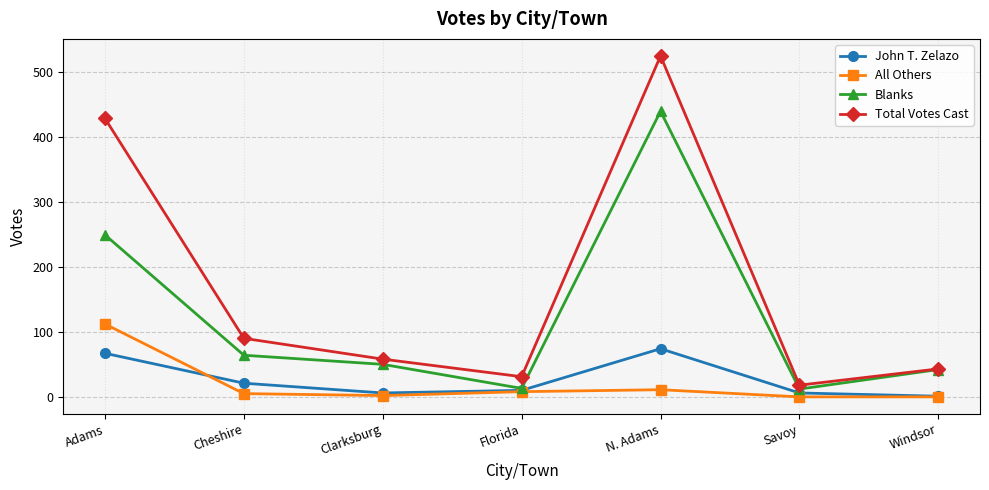

What are all the series names shown in the legend?

John T. Zelazo, All Others, Blanks, Total Votes Cast